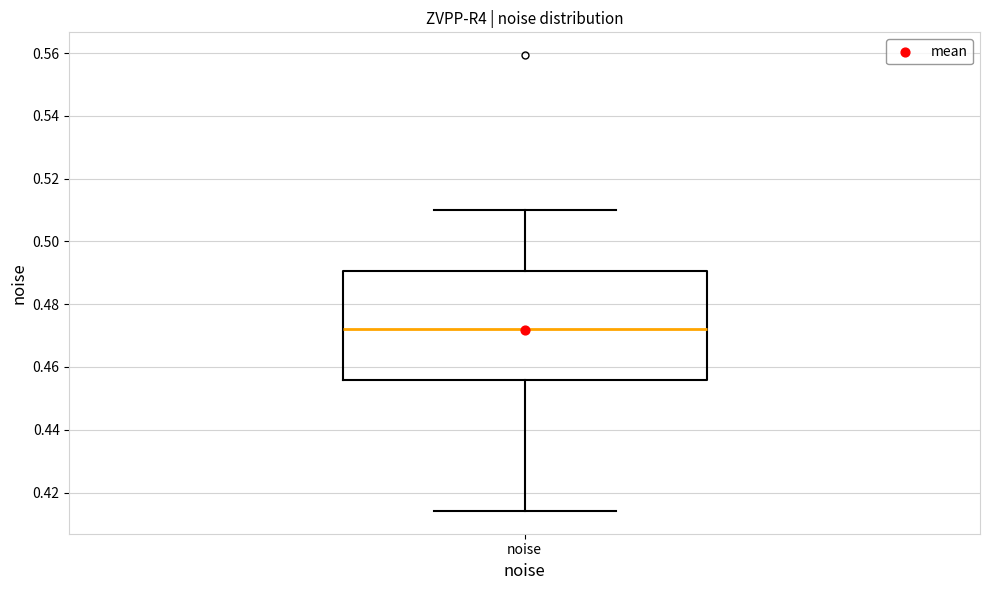

Where is the upper edge of the box for noise on the y-axis? The values are not printed on the chart, so give them approximately, as read against the axis.

0.490